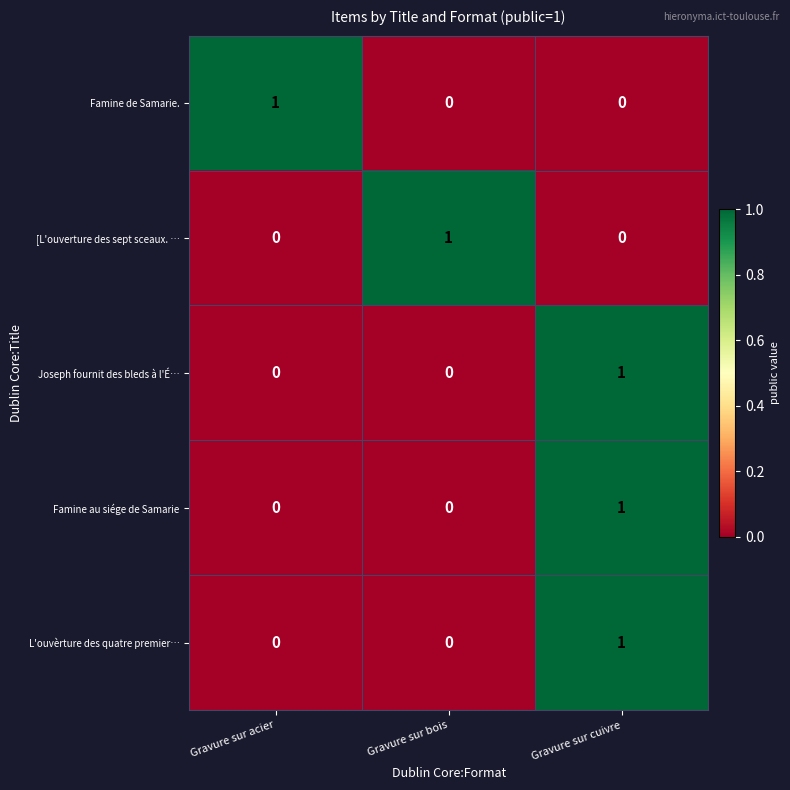

Is it true that L'ouvèrture des quatre premier… equals 0 at Gravure sur bois?

True